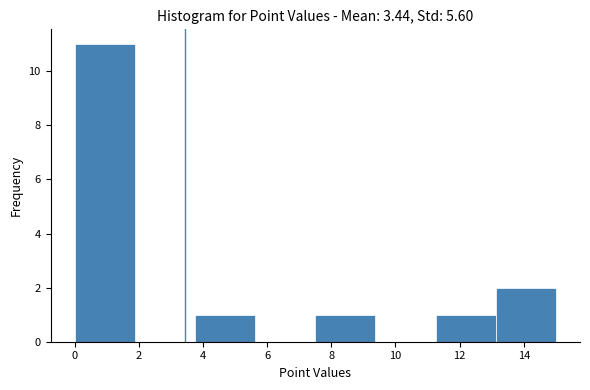

Reading left to right, transcribe this chart: for each bar, give the range it covers on the x-axis and its height. Neither the bar edges nor the heights are printed on the chart, so give them approximately, as read against the axes.

0.0 to 1.8: 11
1.8 to 3.8: 0
3.8 to 5.6: 1
5.6 to 7.6: 0
7.6 to 9.4: 1
9.4 to 11.2: 0
11.2 to 13.2: 1
13.2 to 15.0: 2